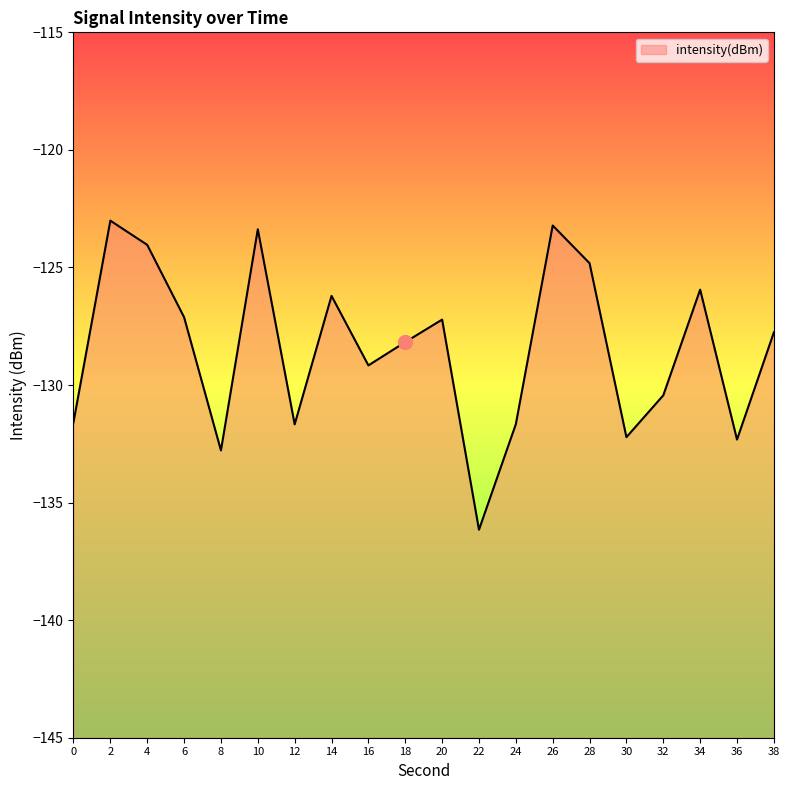

At which label does the data first exceed -127?

2